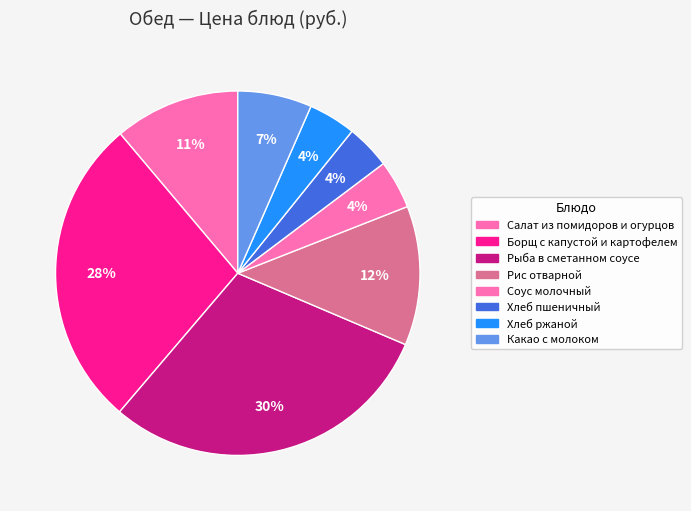

Count the number of slices in the pie.

8